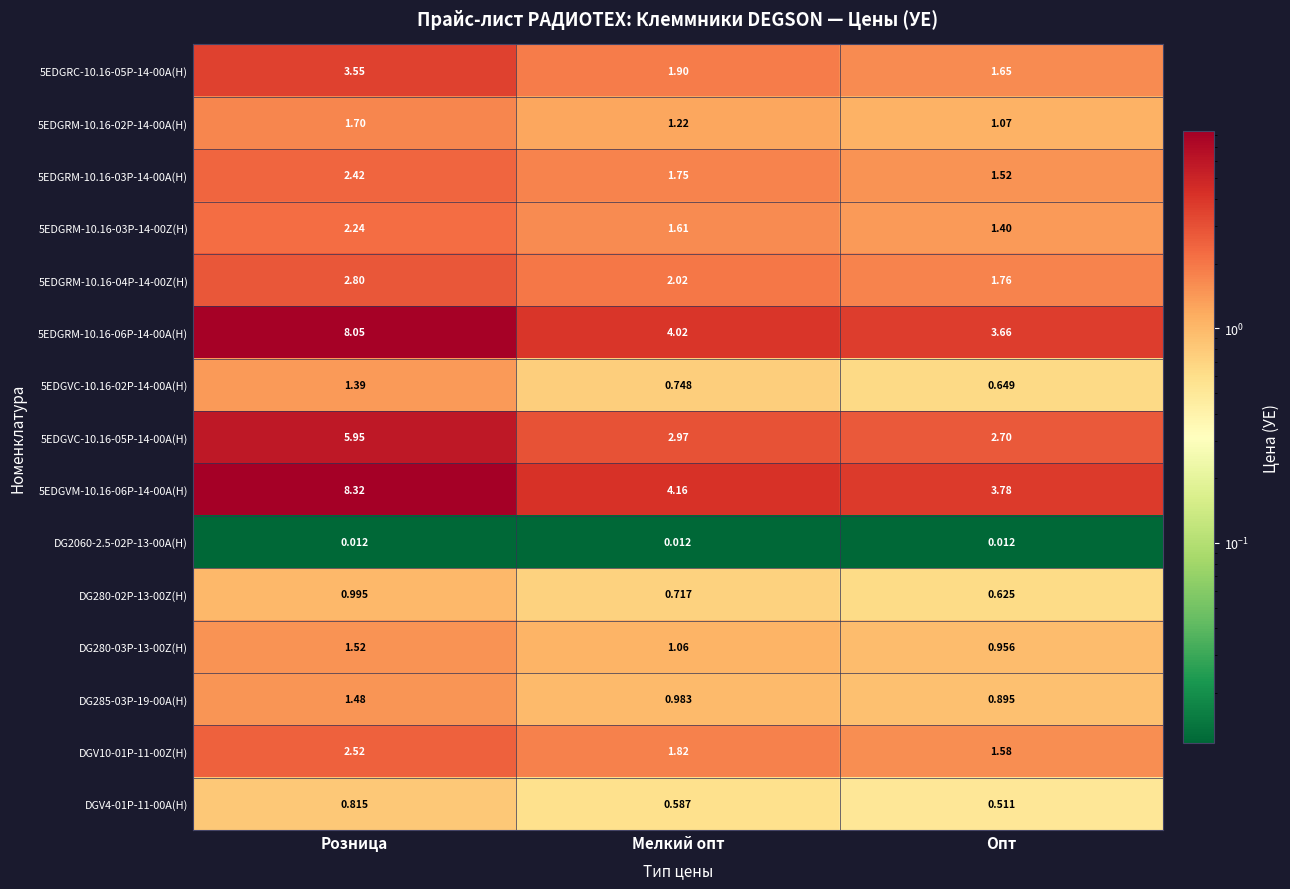

Rank the categories by 5EDGRM-10.16-04P-14-00Z(H) value from highest to lowest.

Розница, Мелкий опт, Опт